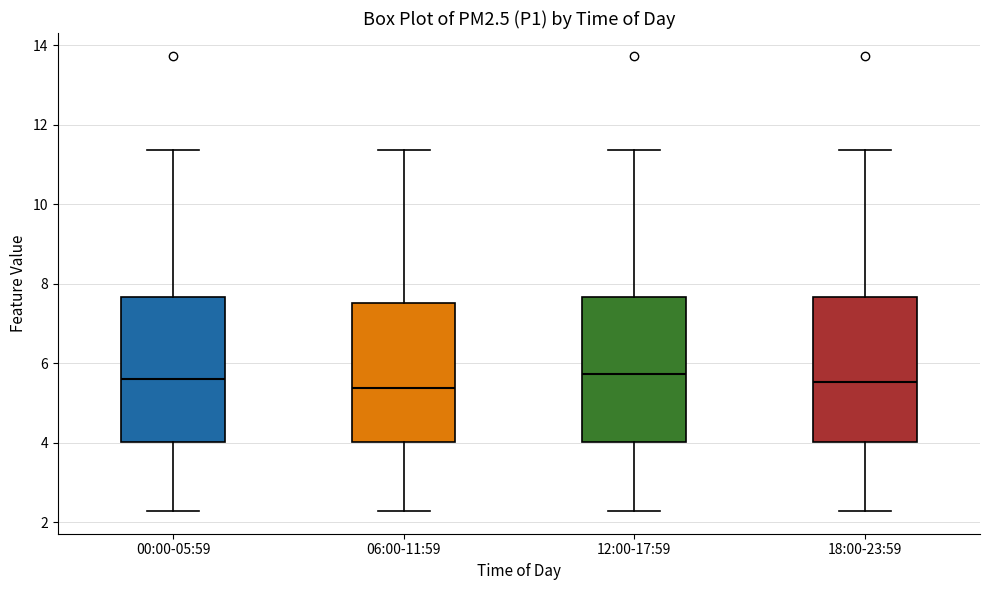

Reading left to right, transcribe this box plot: for each box, give where its median line is, the range the box spans, and where its two whiskers end, as read against the y-axis. The values are not printed on the chart, so give them approximately, as read against the axis.

00:00-05:59: median 5.6, box 4.0 to 7.6, whiskers 2.2 to 11.4
06:00-11:59: median 5.4, box 4.0 to 7.6, whiskers 2.2 to 11.4
12:00-17:59: median 5.8, box 4.0 to 7.6, whiskers 2.2 to 11.4
18:00-23:59: median 5.6, box 4.0 to 7.6, whiskers 2.2 to 11.4